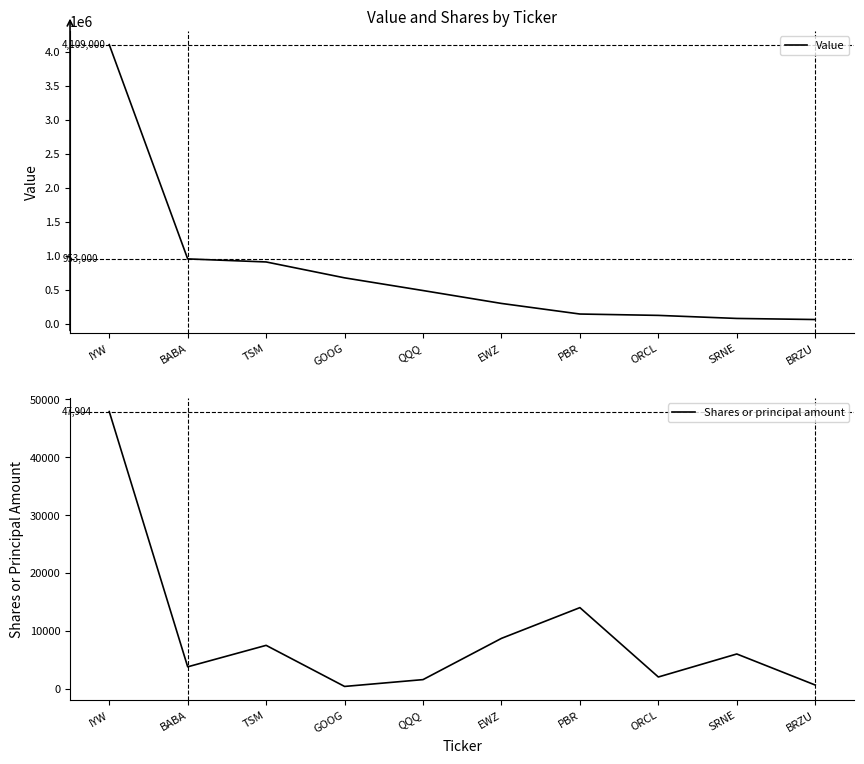

Is it true that Value equals 674000 at GOOG?

True